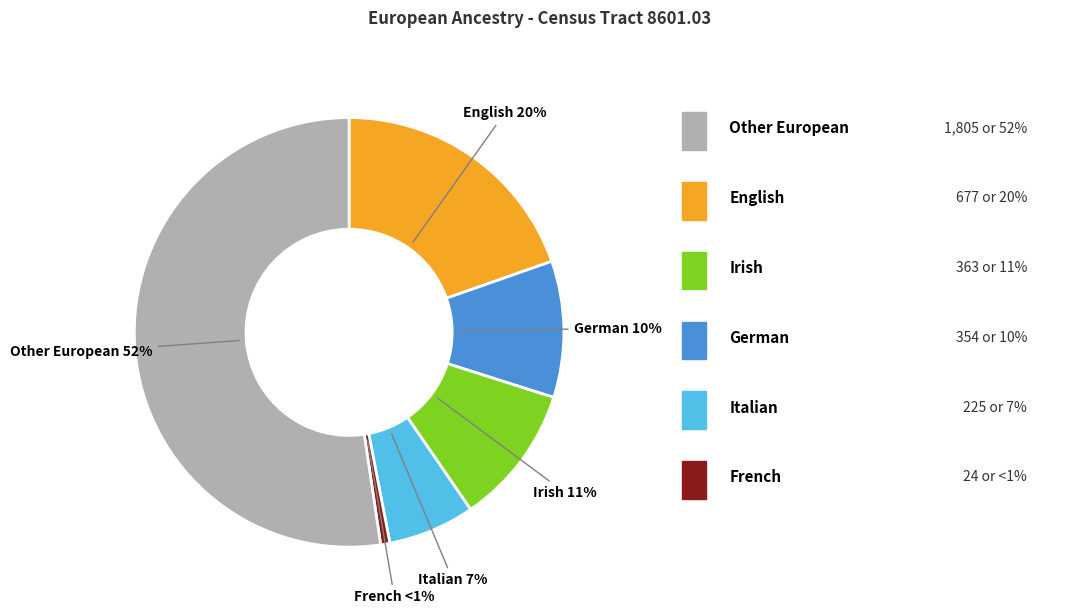

To the nearest percent, what is the average slice percentage?

17%